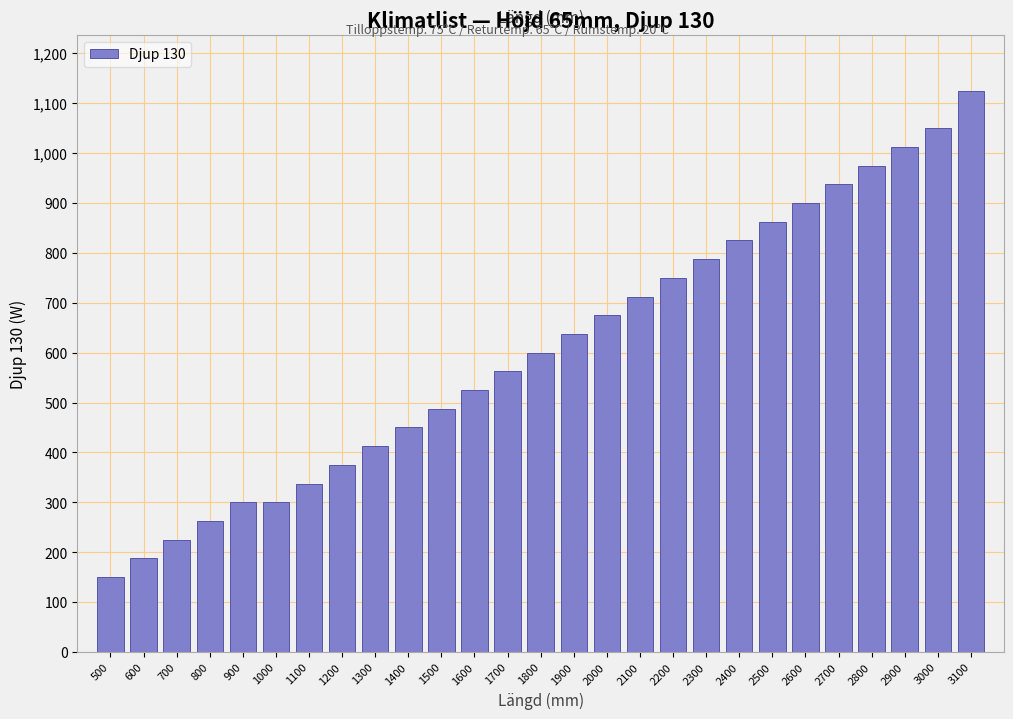

Reading left to right, list all the values displayed in this chart.

150.0	187.5	225.0	262.5	300.0	300.0	337.5	375.0	412.5	450.0	487.5	525.0	562.5	600.0	637.5	675.0	712.5	750.0	787.5	825.0	862.5	900.0	937.5	975.0	1012.5	1050.0	1125.0